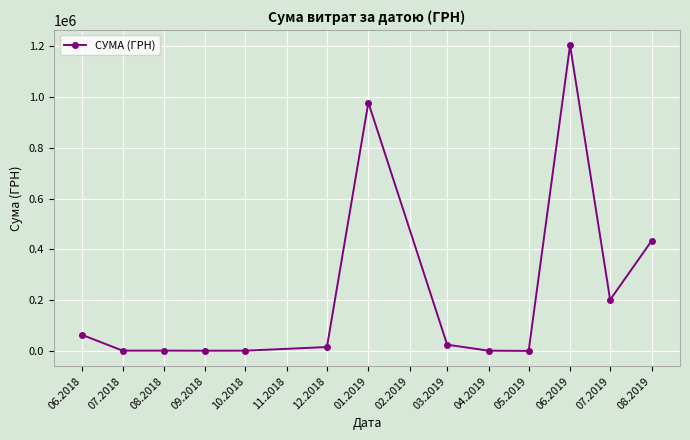

What is the greatest value displayed?

1204251.0